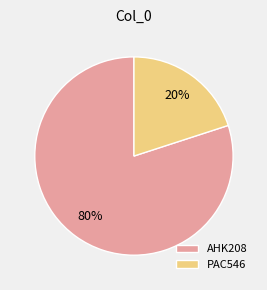

How many slices are in this pie chart?

2